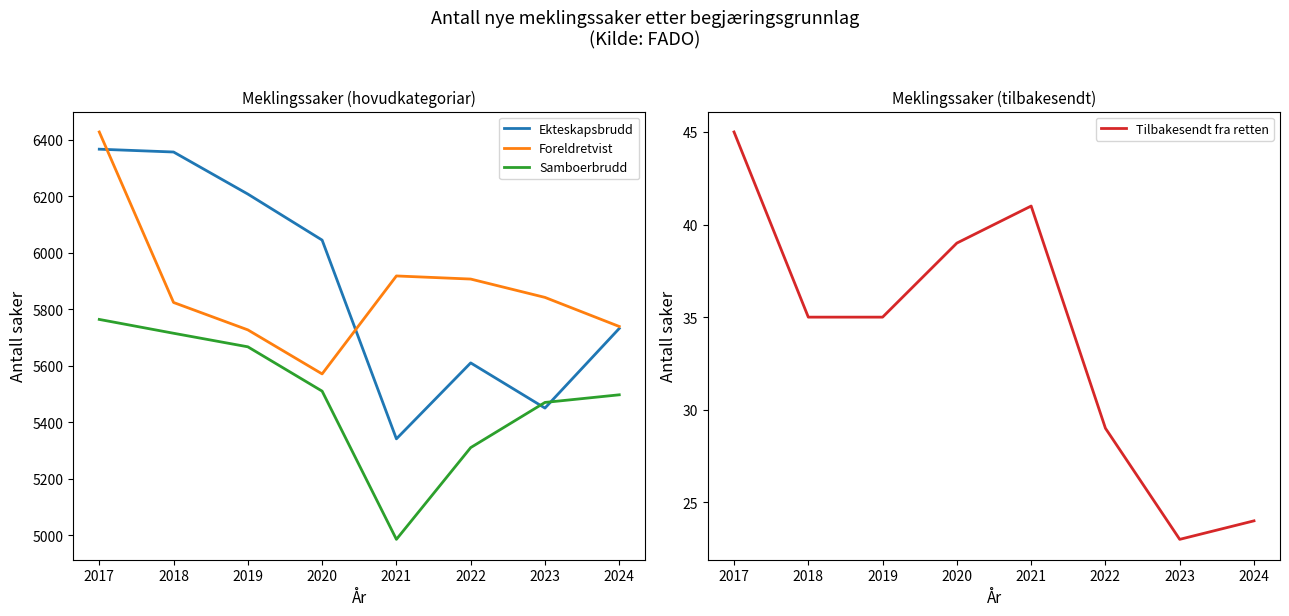

Does the chart have visible grid lines?

No